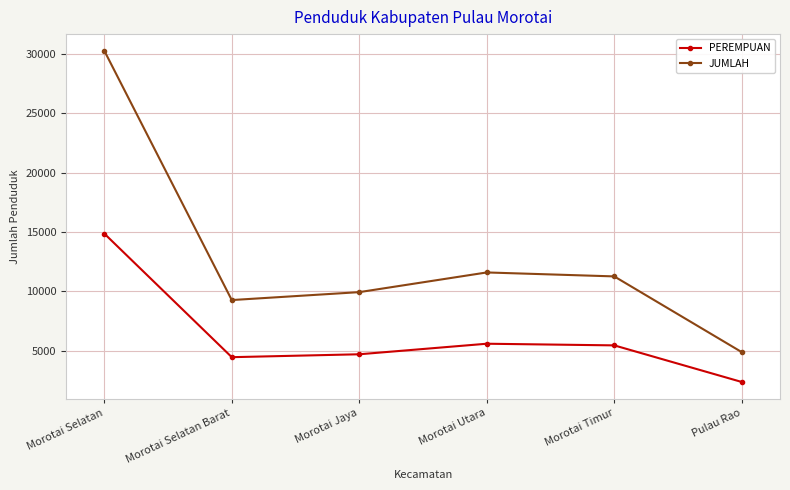

What are all the series names shown in the legend?

PEREMPUAN, JUMLAH